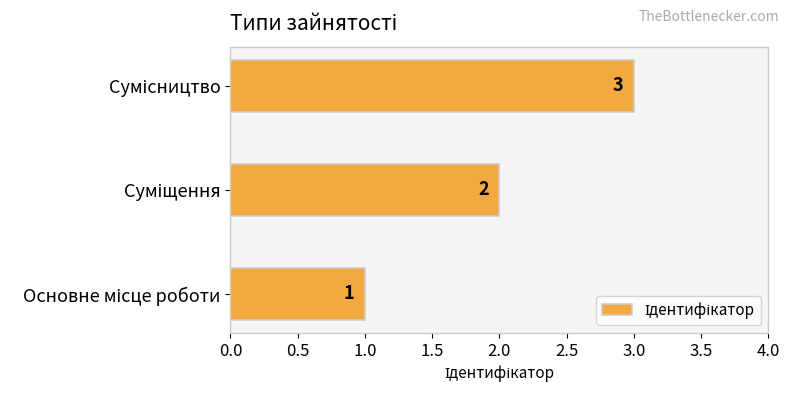

What is the smallest value displayed?

1